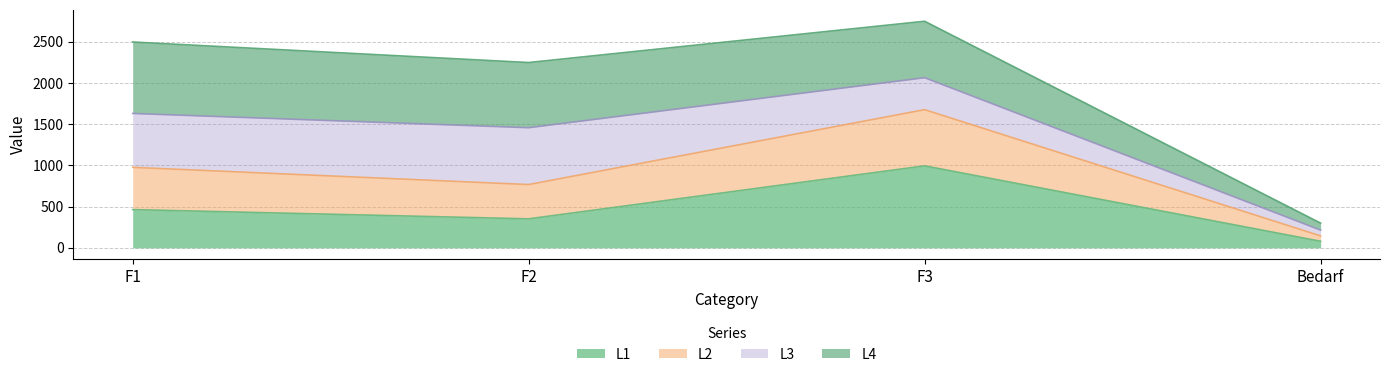

Which has a higher value, F3 or Bedarf?

F3